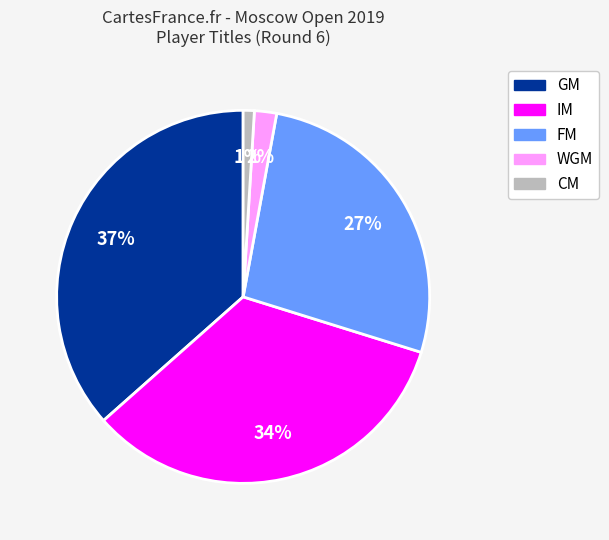

To the nearest percent, what is the average slice percentage?

20%